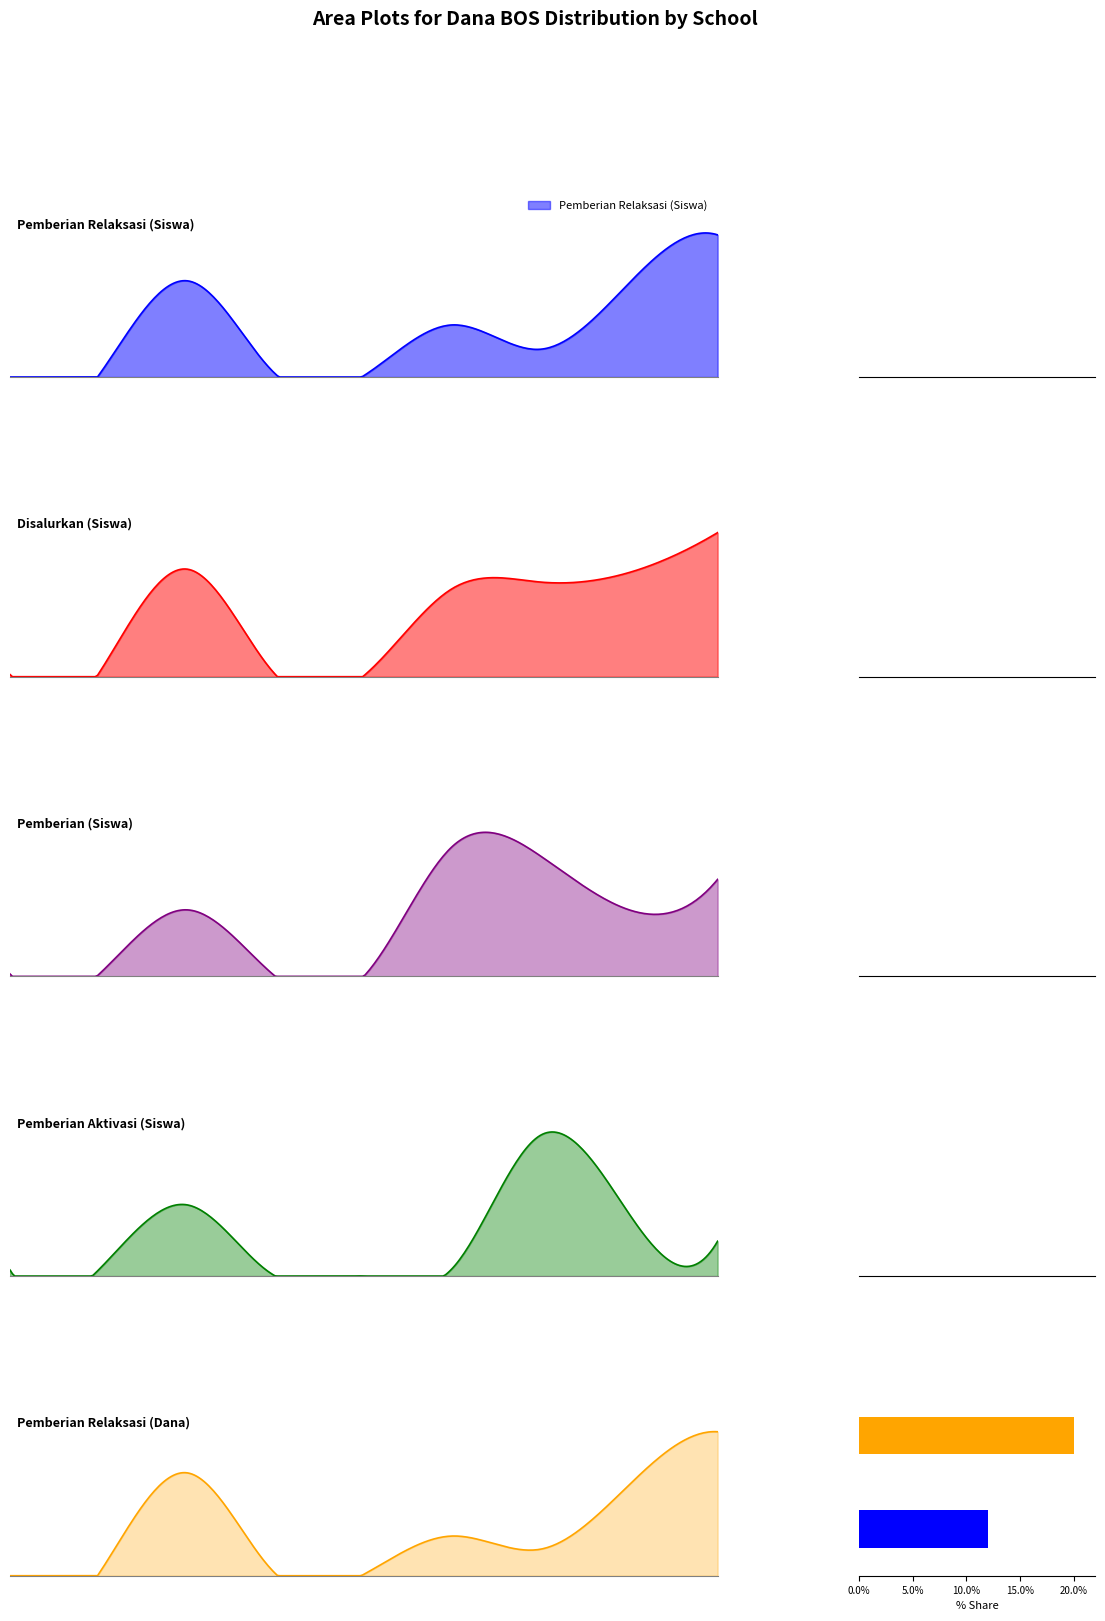

Which series has the largest total across all categories?

Pemberian Relaksasi (Dana)